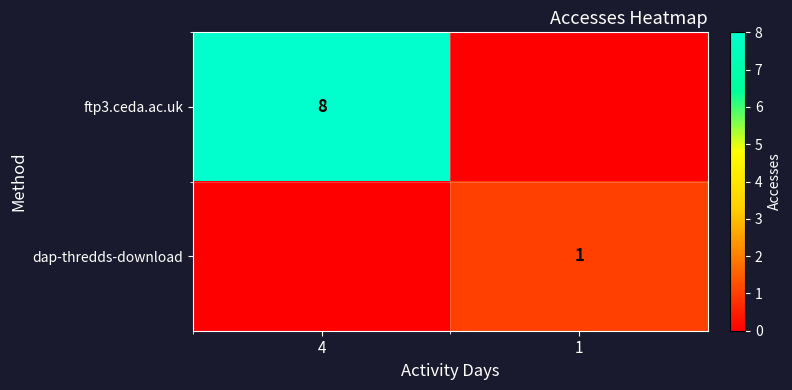

The ftp3.ceda.ac.uk series shows 12 at 4. True or false?

False